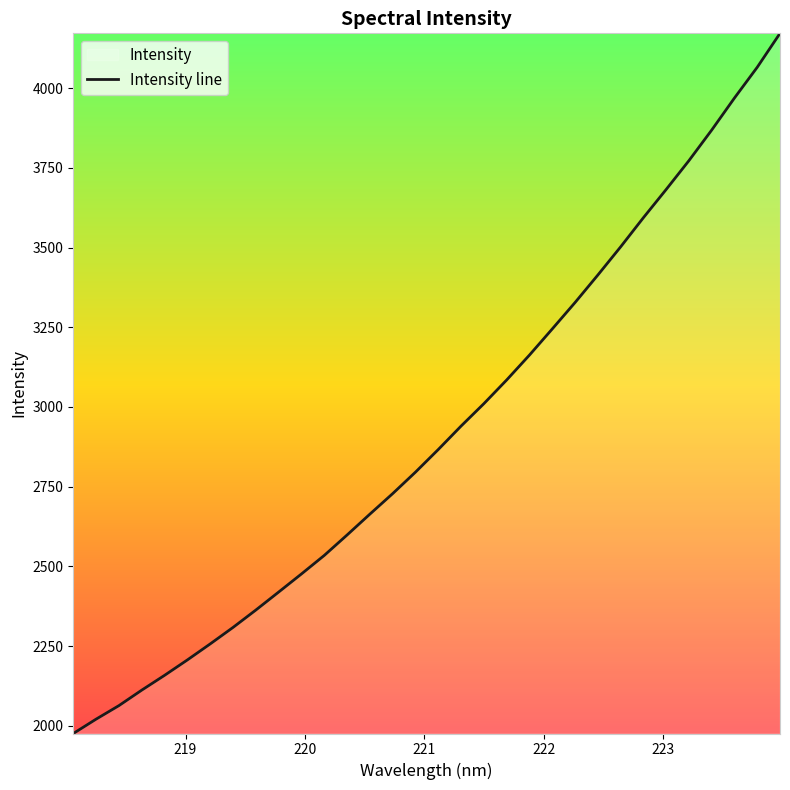

What is the greatest value displayed?

4171.8